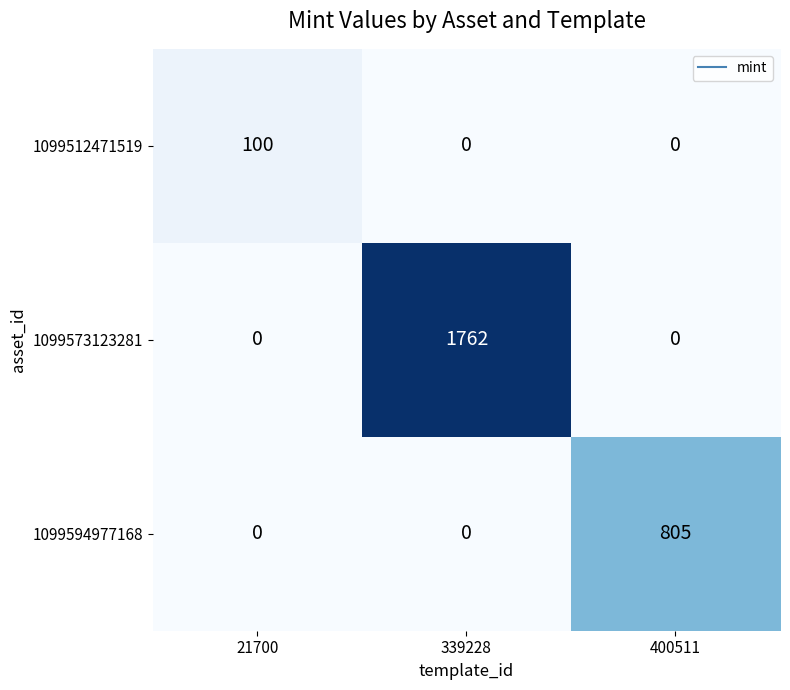

What is the difference between the 1099573123281 values at 339228 and 21700?

1762